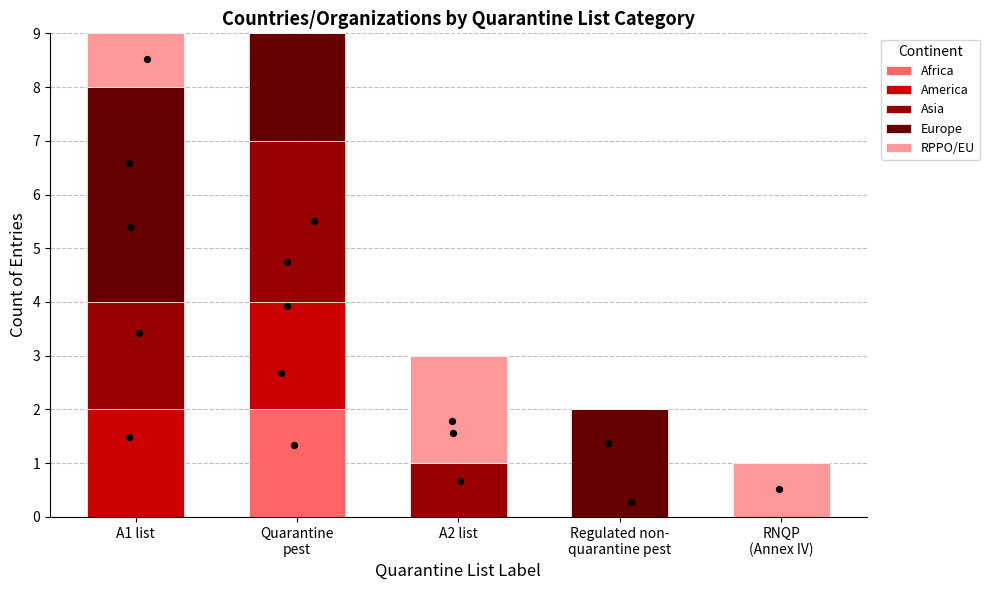

Which series contains the highest Y value?

Europe